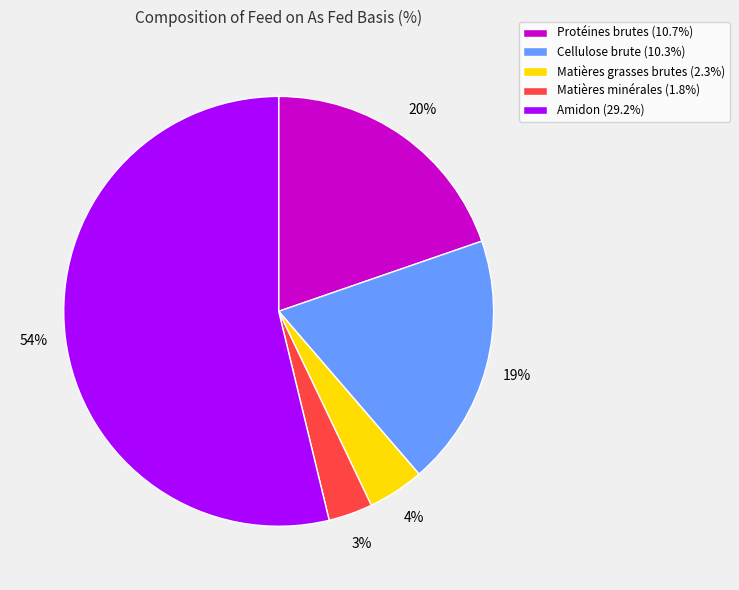

What is the majority slice?

Amidon